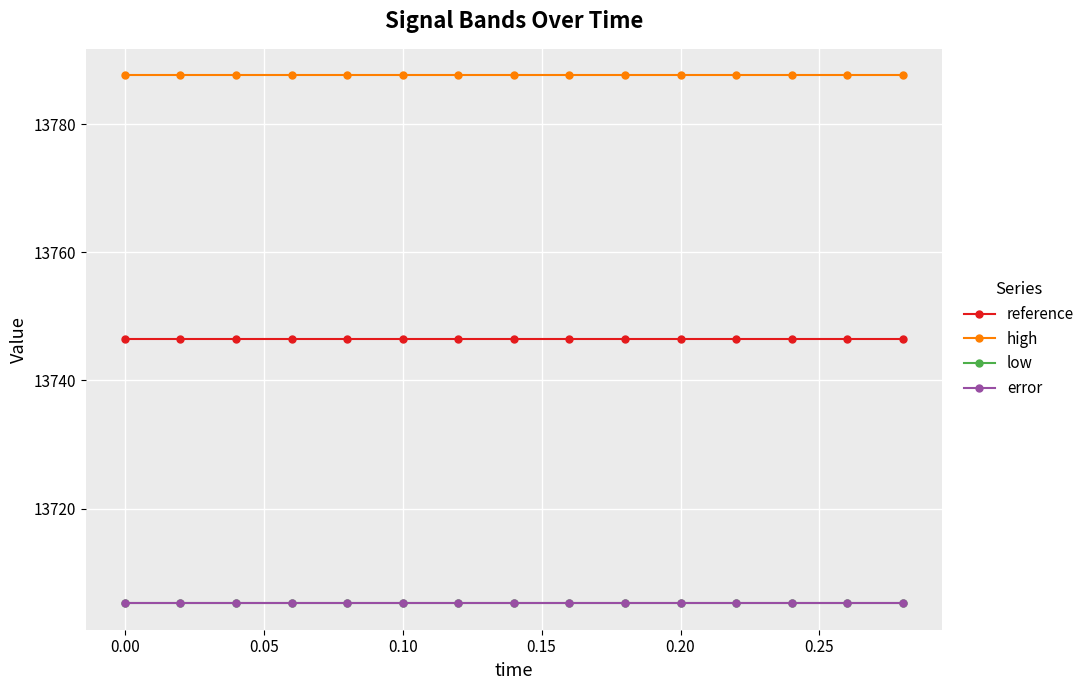

True or false: low and reference cross at least once.

False